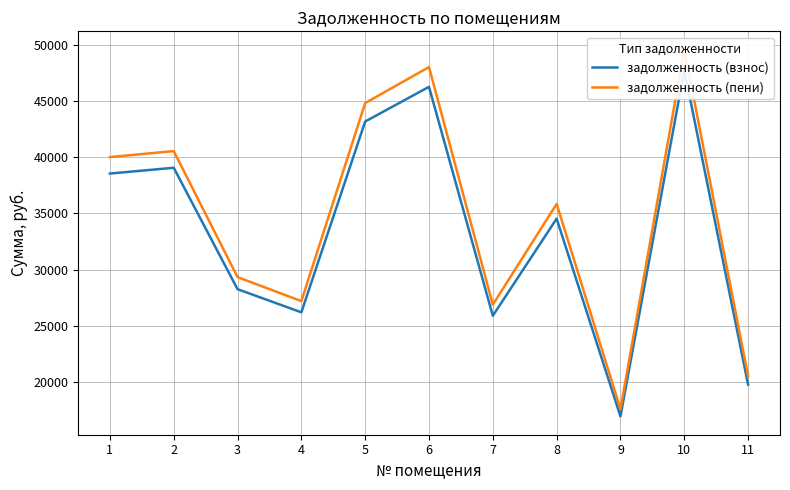

True or false: задолженность (пени) has a value of 40529.3 at 2.

True